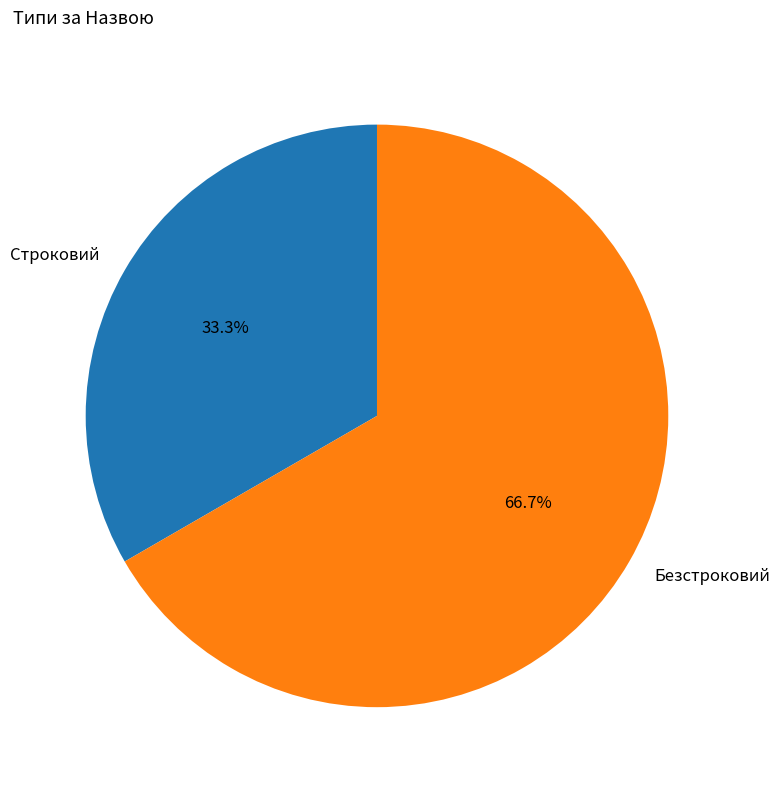

What percentage is the Безстроковий slice, to the nearest percent?

67%